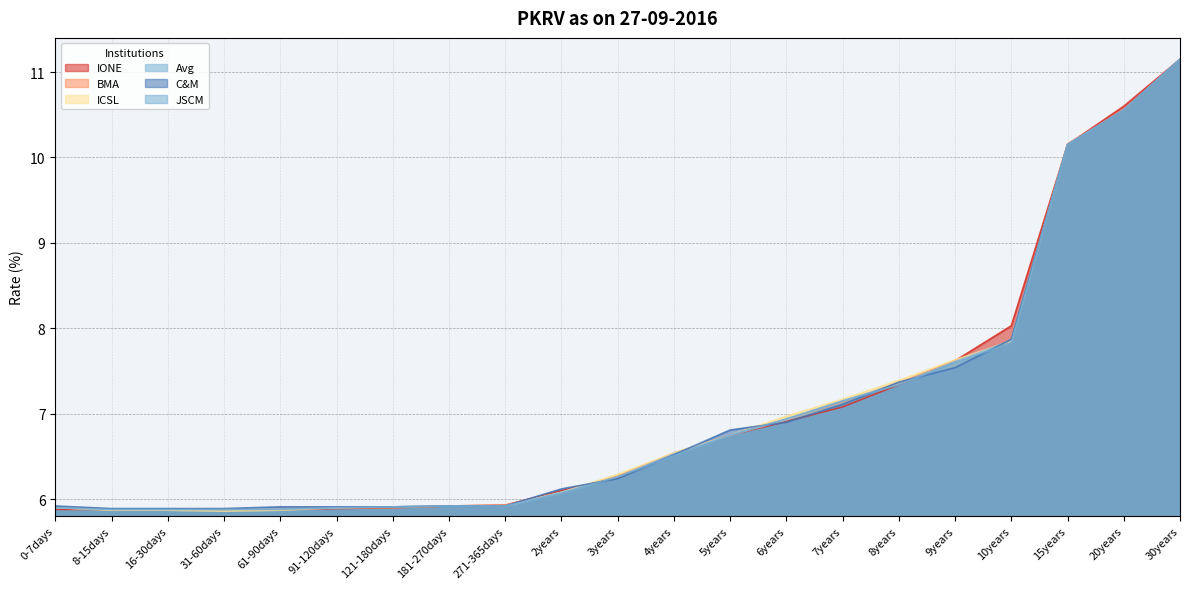

Does the chart have visible grid lines?

Yes